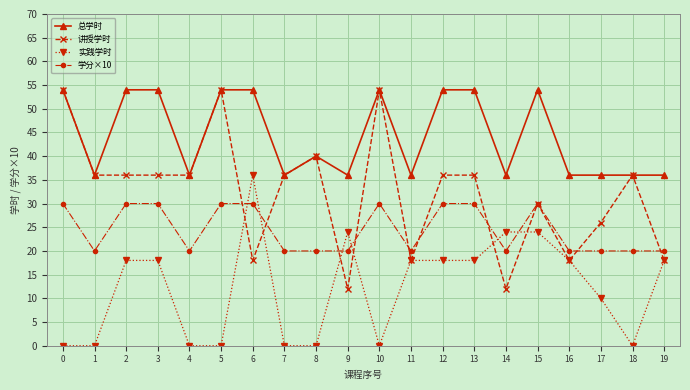

What value does the 学分×10 series have at 13?

30